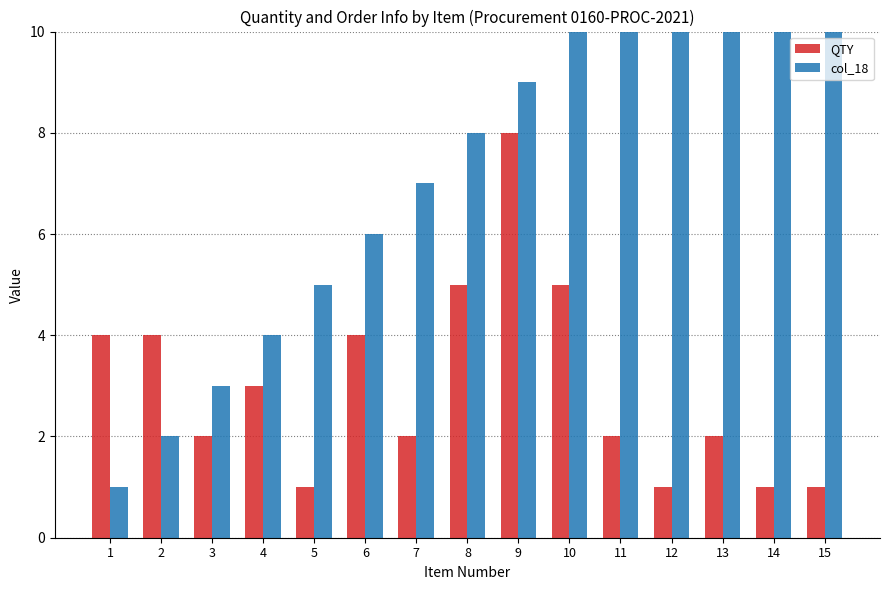

At 3, list the series in order from smallest to largest.

QTY, col_18